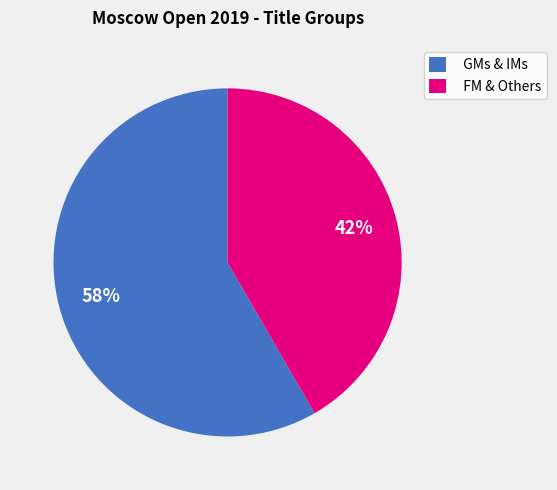

How many segments does this pie chart have?

2